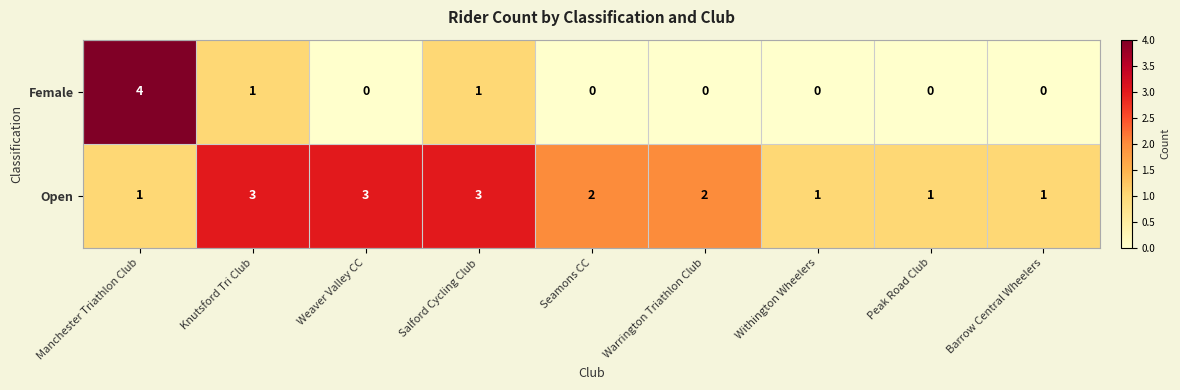

Reading left to right, transcribe all the data shown in this chart.

Female: 4	1	0	1	0	0	0	0	0
Open: 1	3	3	3	2	2	1	1	1